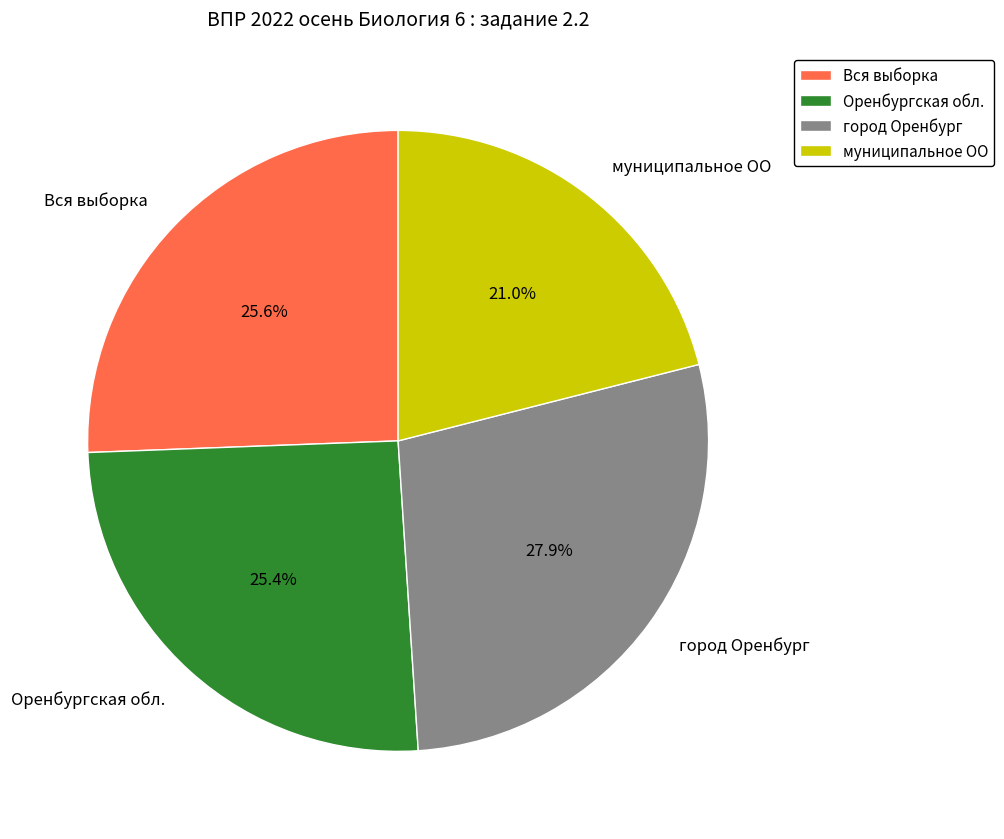

What percentage is the город Оренбург slice, to the nearest percent?

28%